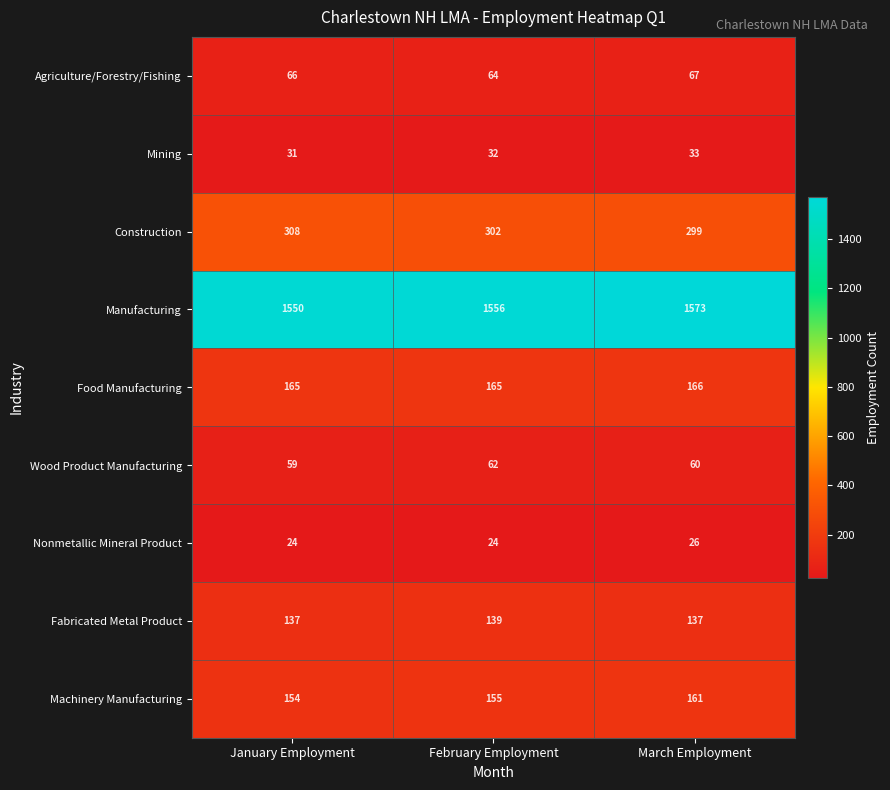

Where is Mining nearest to the value 32?

February Employment